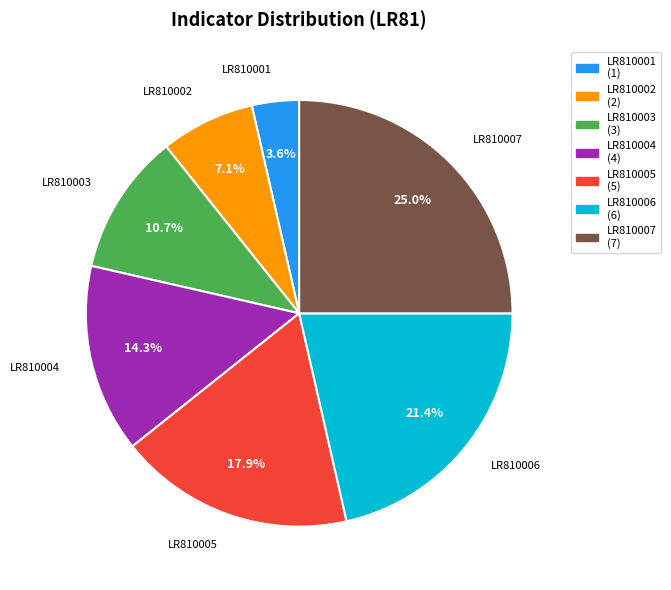

To the nearest percent, what percentage of the pie is LR810005?

18%